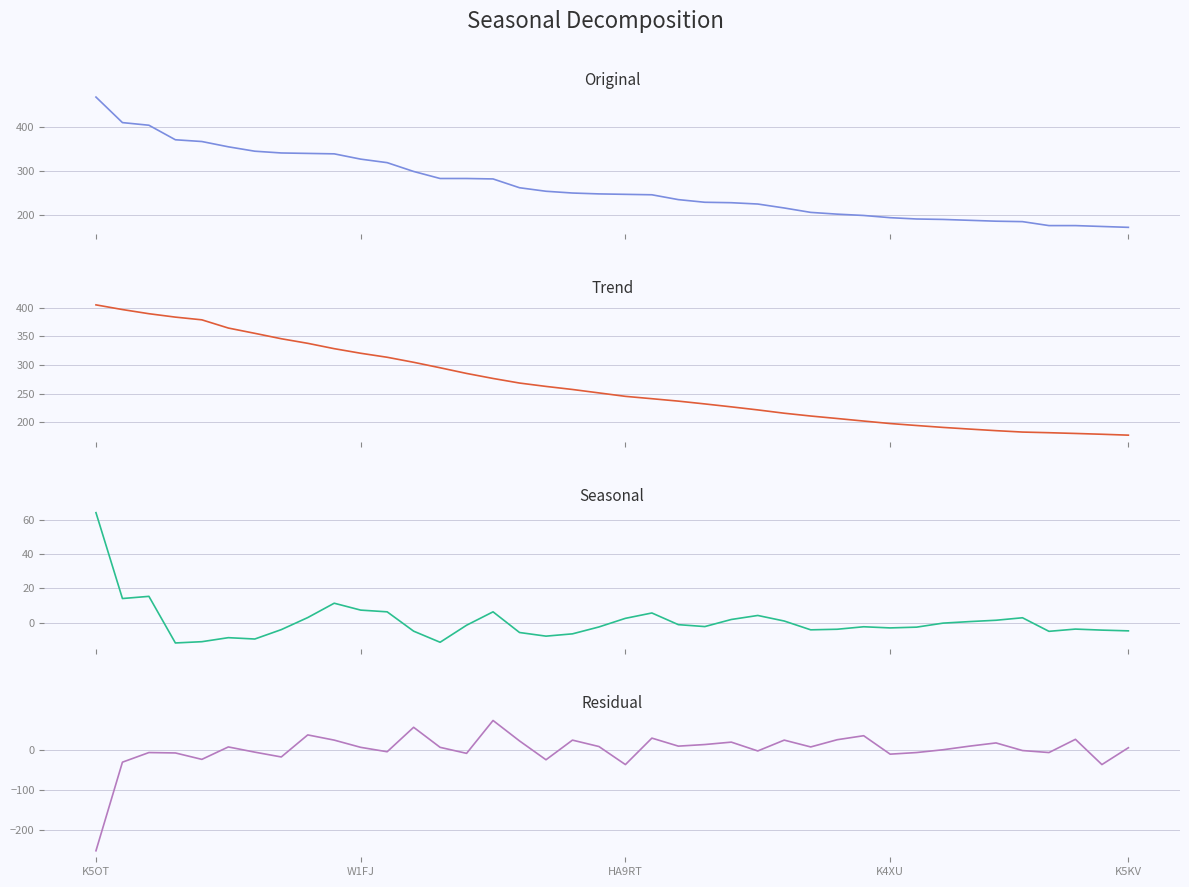

What is the difference between the Residual values at W1FJ and 20?

6.0